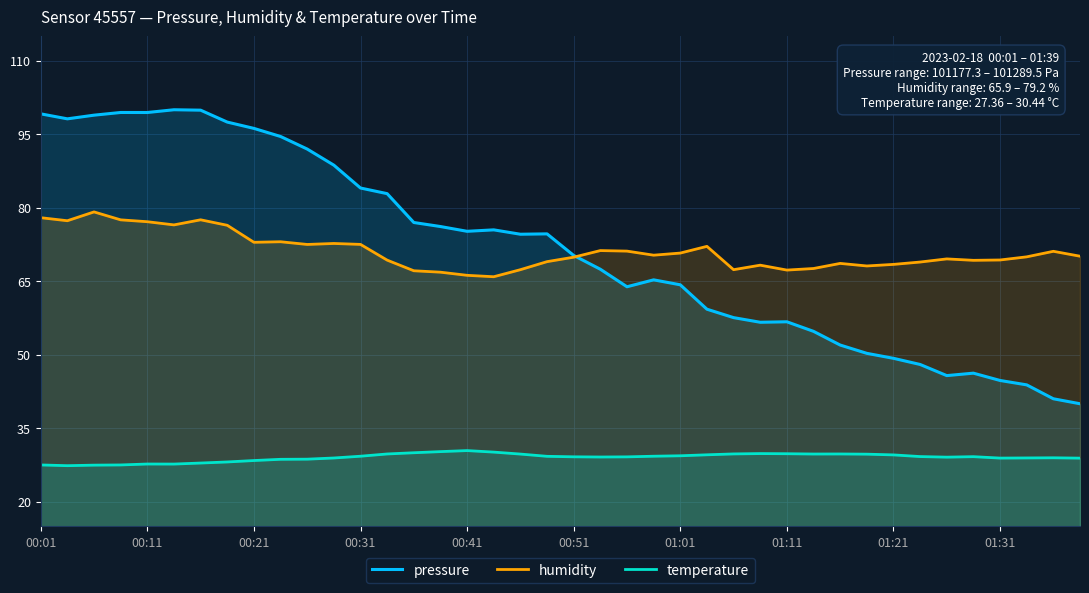

Rank the series at 01:21 from highest to lowest value.

humidity, pressure, temperature